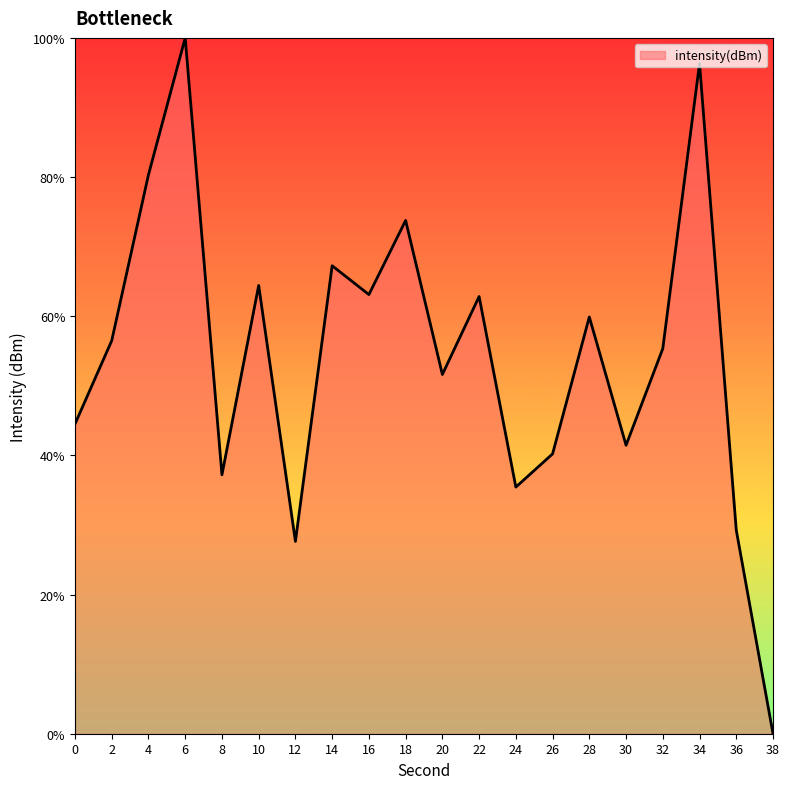

The value at 32 is 23.8. True or false?

False